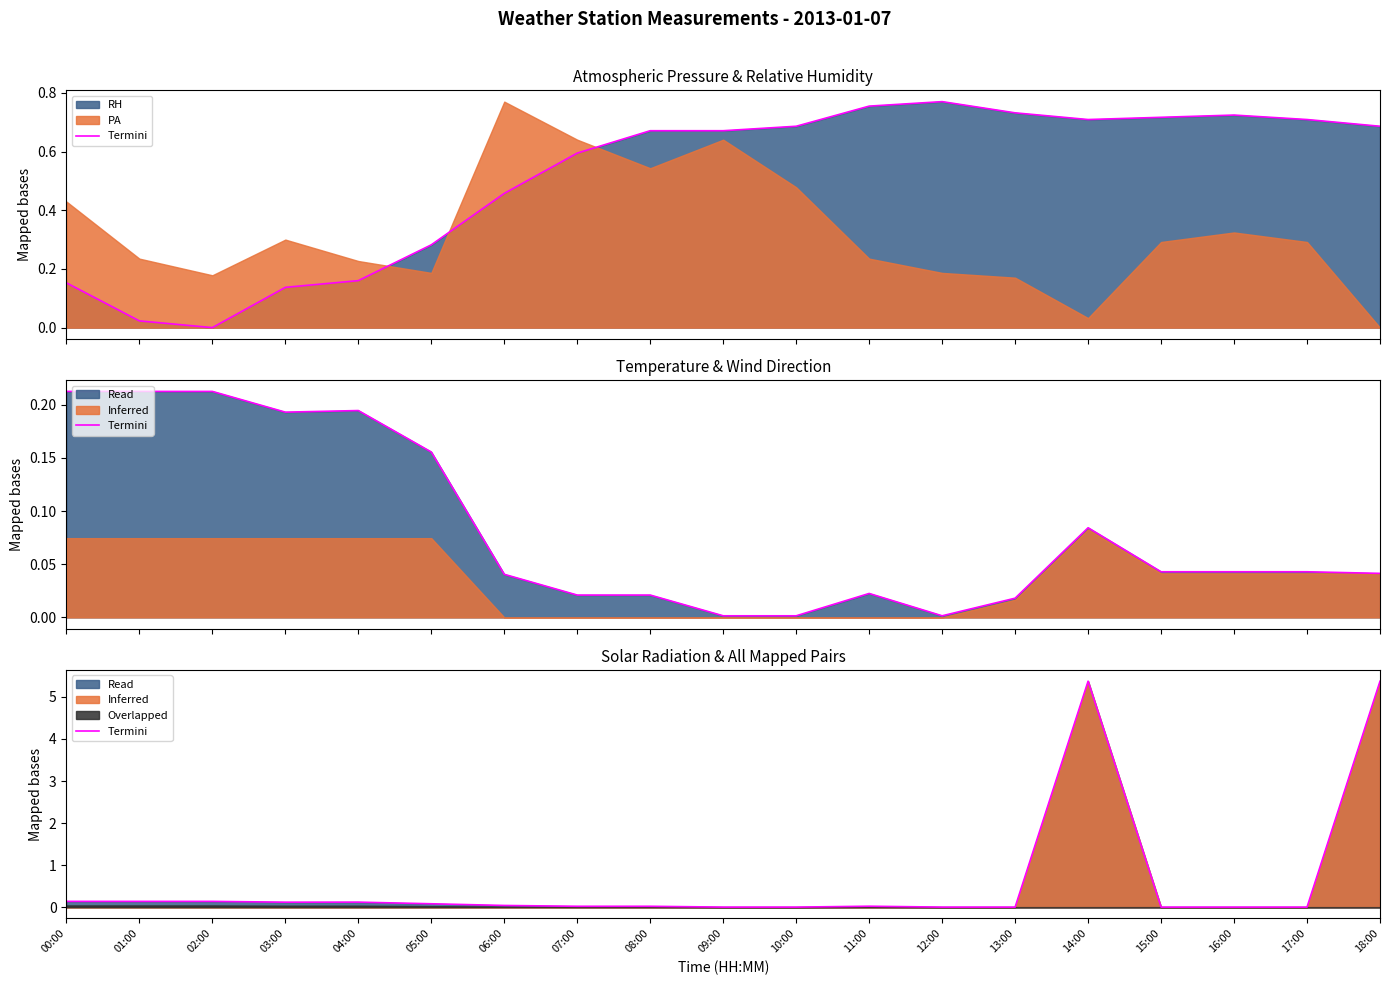

Where is the first local maximum?

04:00